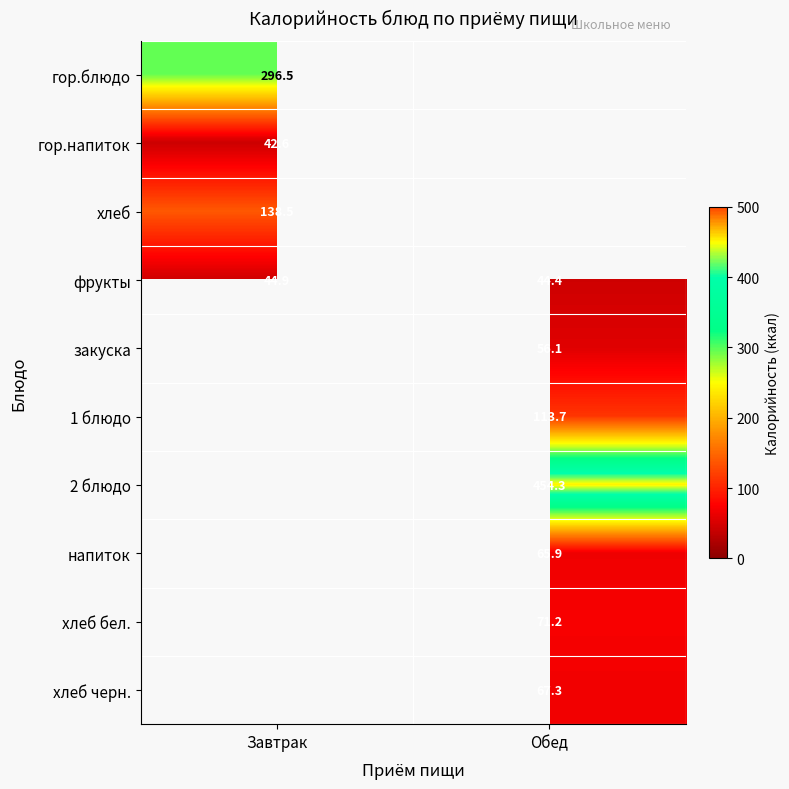

Is the value of гор.блюдо at Завтрак greater than the value of гор.напиток at Завтрак?

Yes